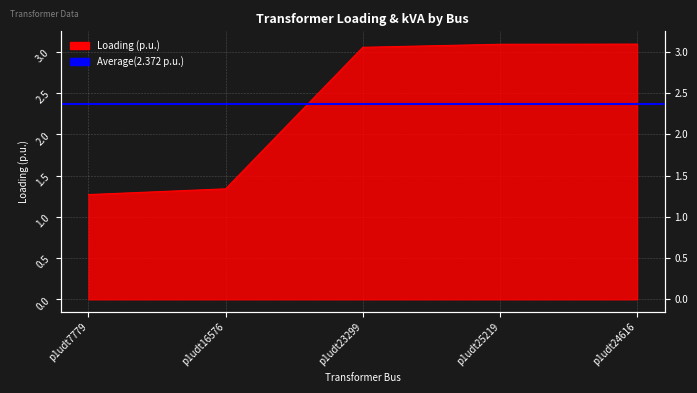

Approximately how many times larger is the value at p1udt25219 compared to p1udt23299?

1.0